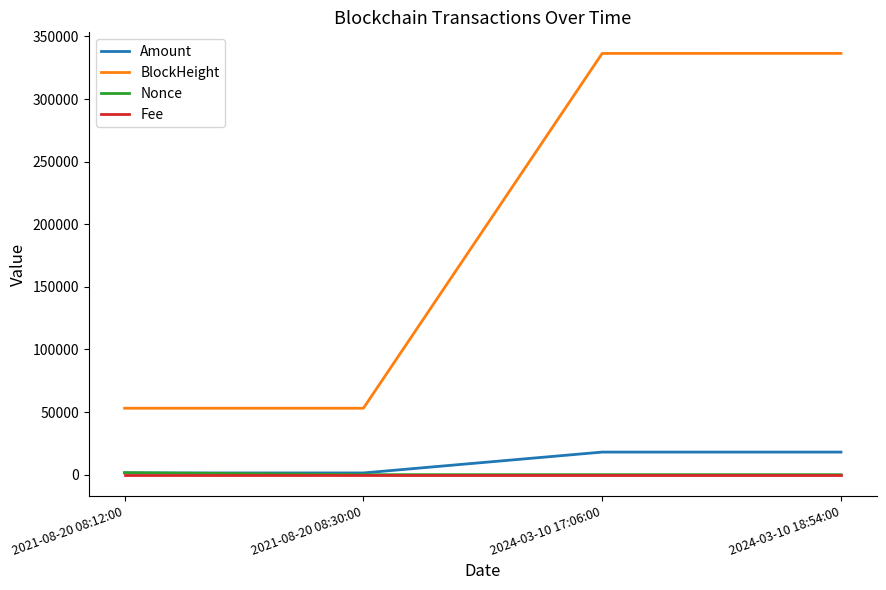

The Amount series shows 1385.6 at 2021-08-20 08:12:00. True or false?

True